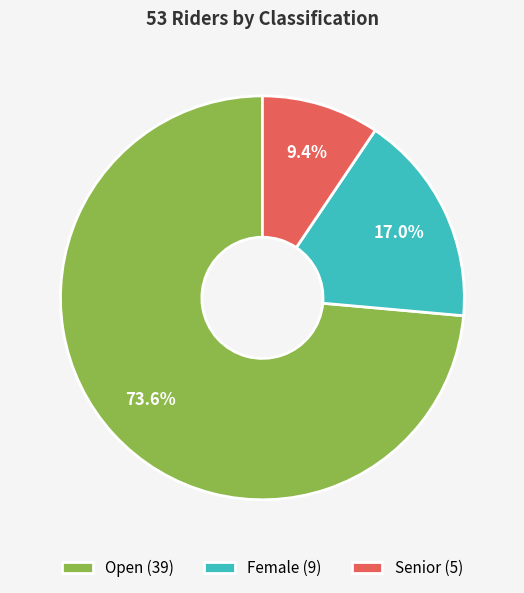

Count the number of slices in the pie.

3